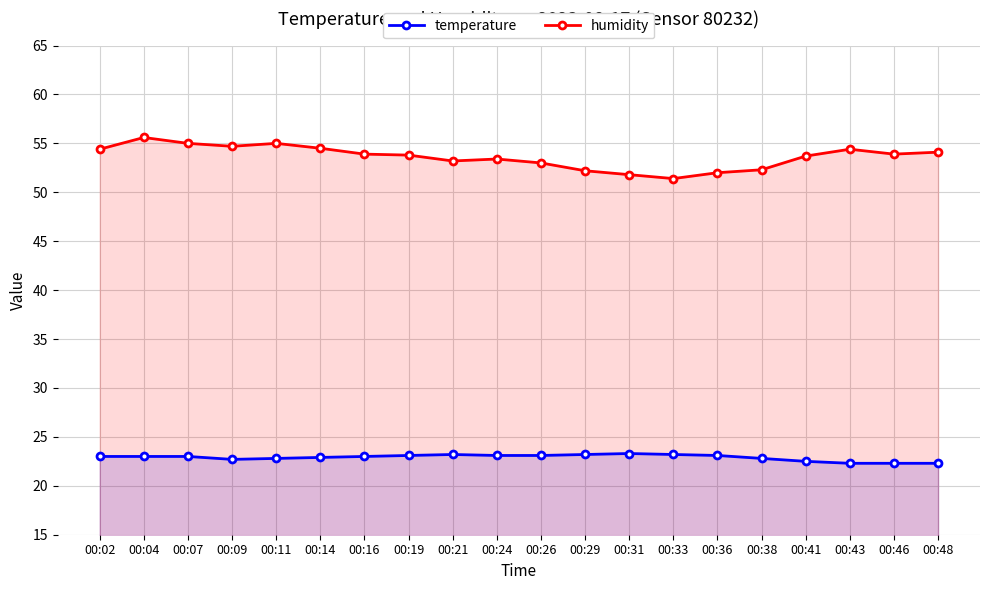

True or false: temperature and humidity cross at least once.

False